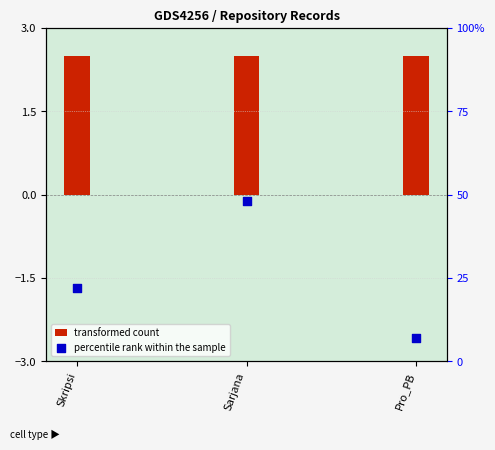

Which has a higher value, Skripsi or Pro_PB?

Skripsi